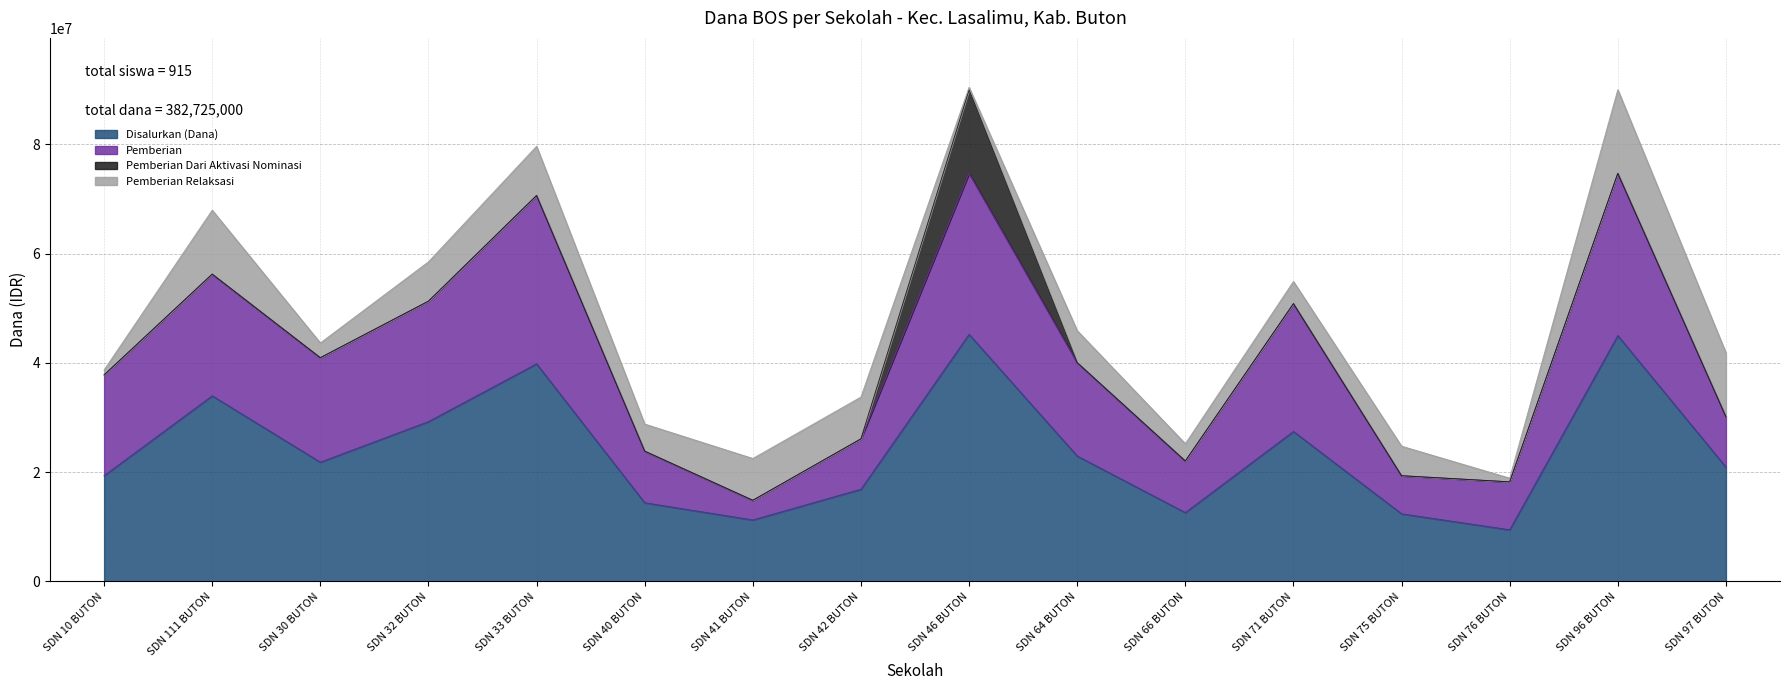

How many distinct data groups are displayed?

5